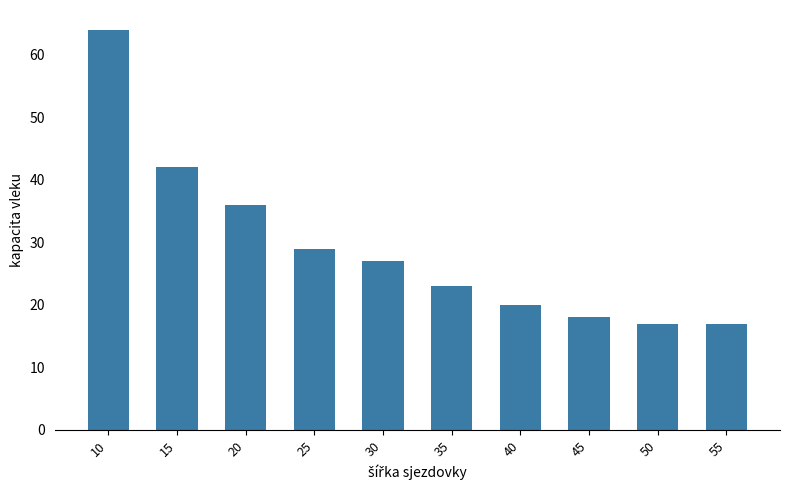

What is the difference between the maximum and minimum values?

47